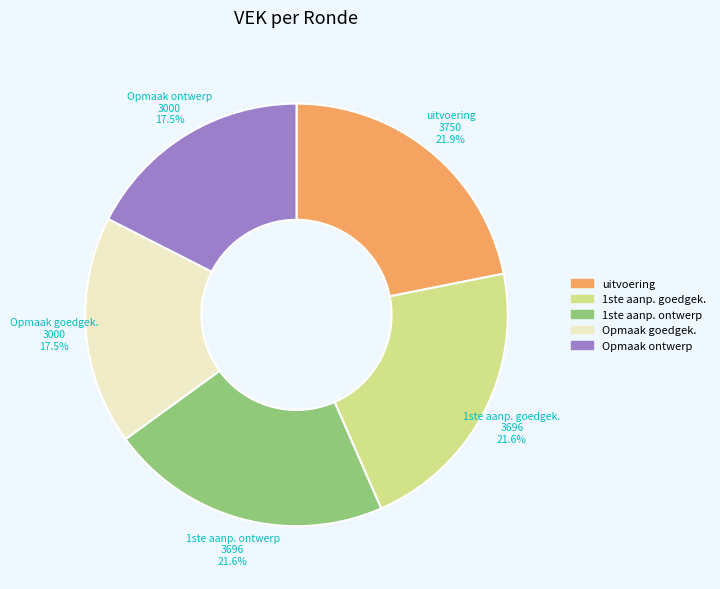

Count the number of slices in the pie.

5